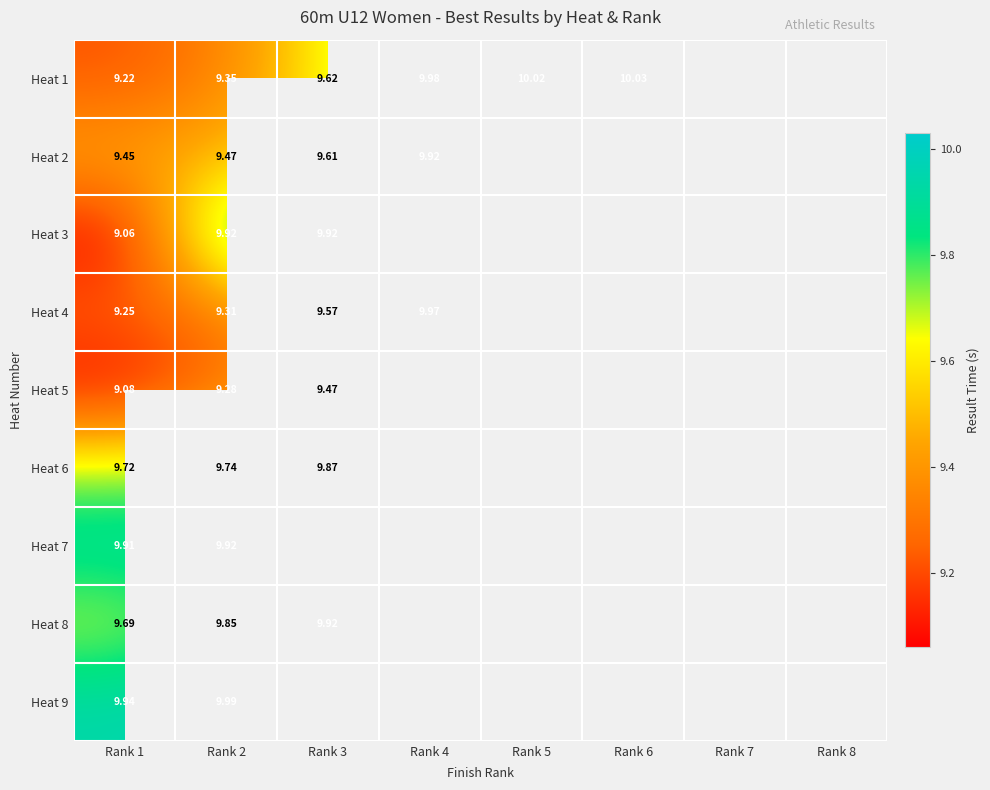

Rank the series by their maximum value, from highest to lowest.

Heat 1, Heat 9, Heat 4, Heat 2, Heat 3, Heat 7, Heat 8, Heat 6, Heat 5